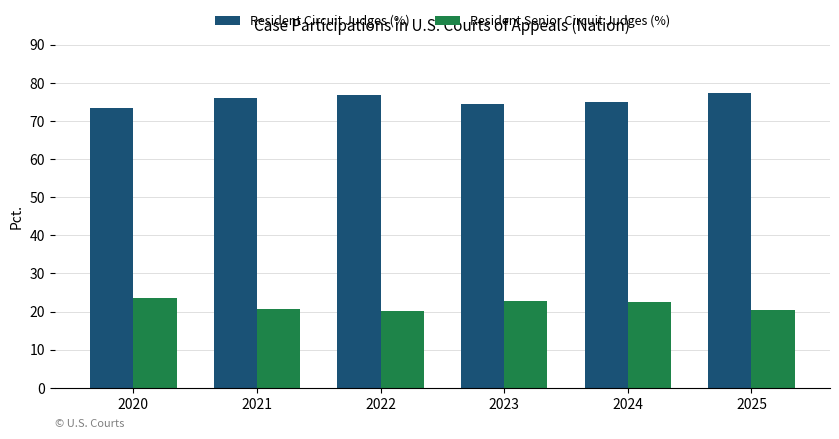

At 2020, list the series in order from smallest to largest.

Resident Senior Circuit Judges (%), Resident Circuit Judges (%)